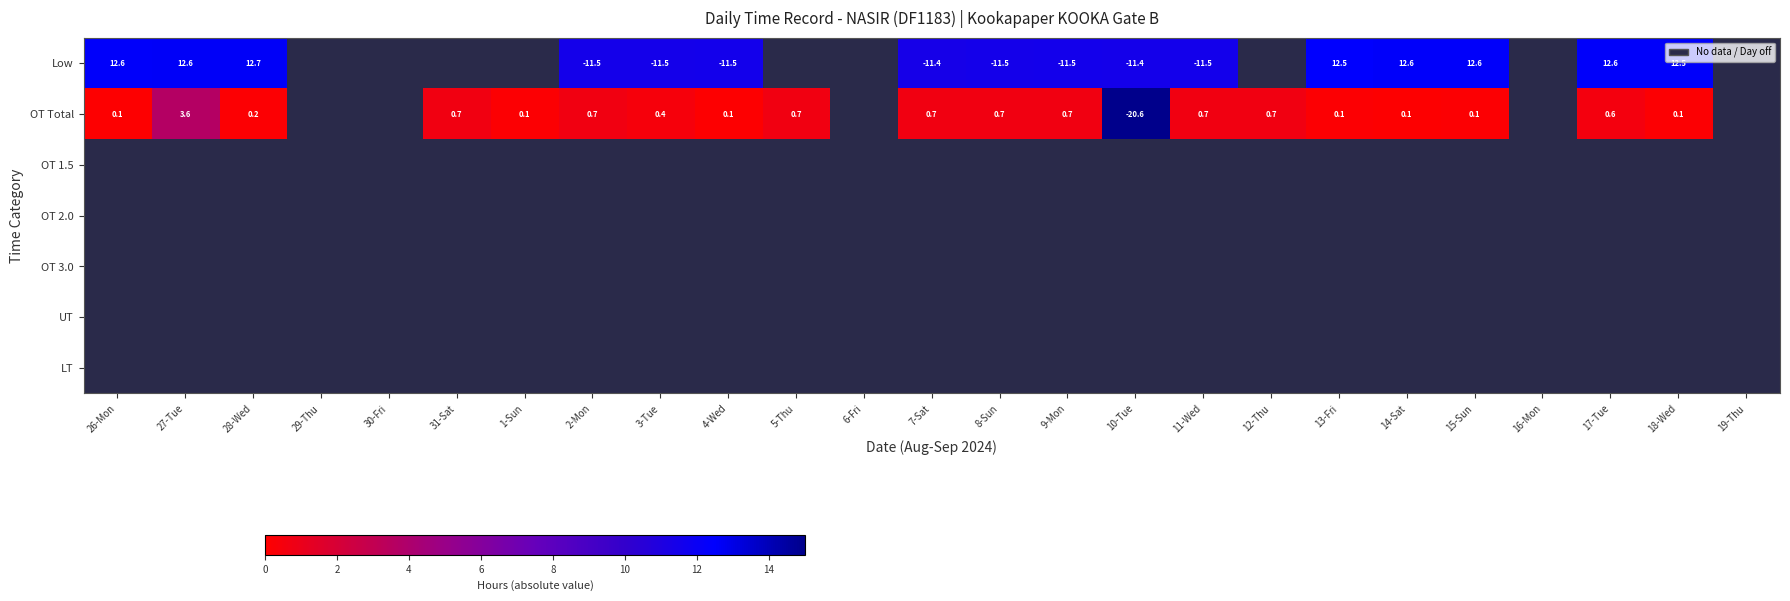

List the labels in order of OT 2.0 value, smallest first.

26-Mon, 27-Tue, 28-Wed, 29-Thu, 30-Fri, 31-Sat, 1-Sun, 2-Mon, 3-Tue, 4-Wed, 5-Thu, 6-Fri, 7-Sat, 8-Sun, 9-Mon, 10-Tue, 11-Wed, 12-Thu, 13-Fri, 14-Sat, 15-Sun, 16-Mon, 17-Tue, 18-Wed, 19-Thu